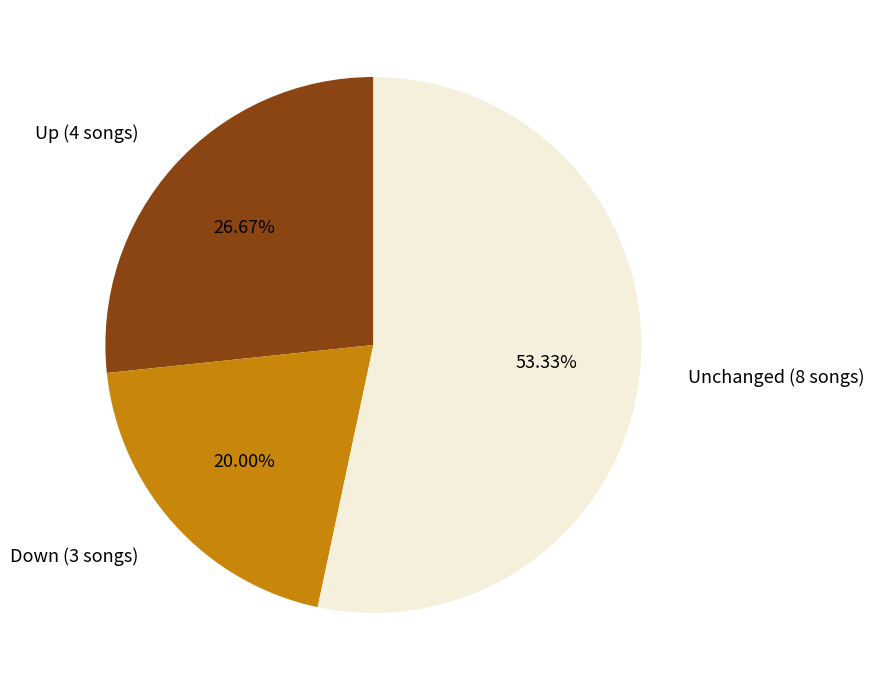

Rank the categories by value from highest to lowest.

Unchanged (8 songs), Up (4 songs), Down (3 songs)